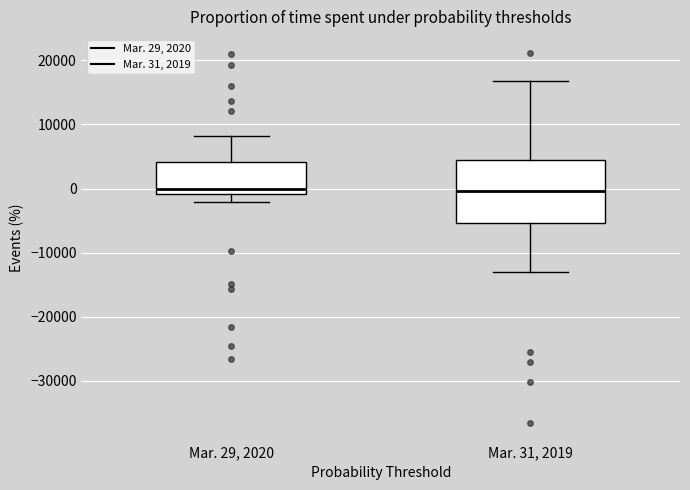

Reading left to right, transcribe this box plot: for each box, give where its median line is, the range the box spans, and where its two whiskers end, as read against the y-axis. The values are not printed on the chart, so give them approximately, as read against the axis.

Mar. 29, 2020: median 0, box -1000 to 4000, whiskers -2000 to 8000
Mar. 31, 2019: median 0, box -5000 to 5000, whiskers -13000 to 17000